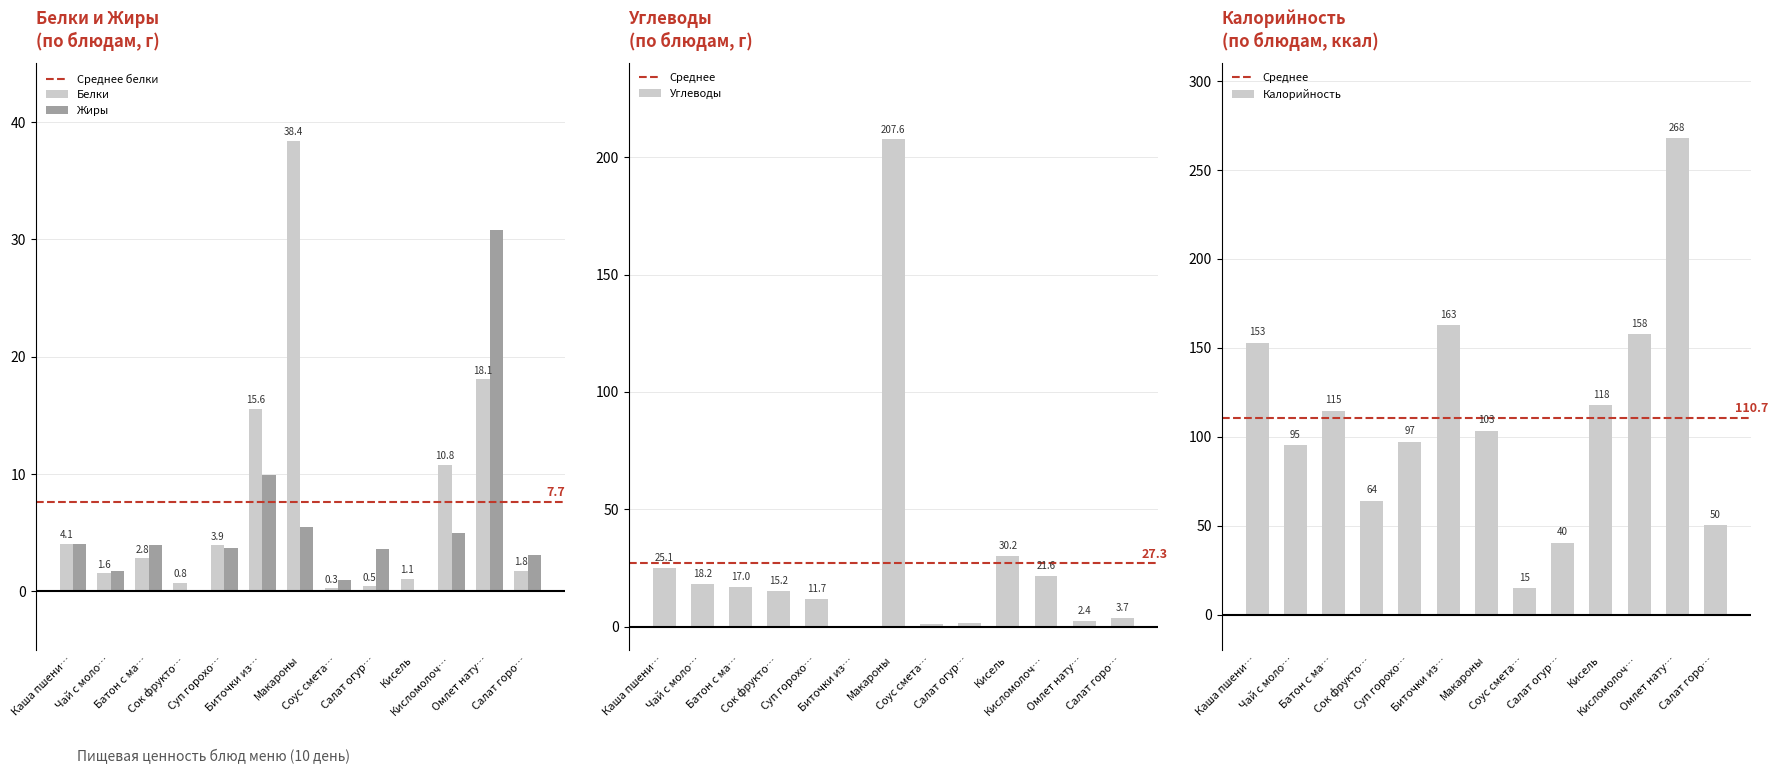

What is the minimum value for Калорийность?

14.8